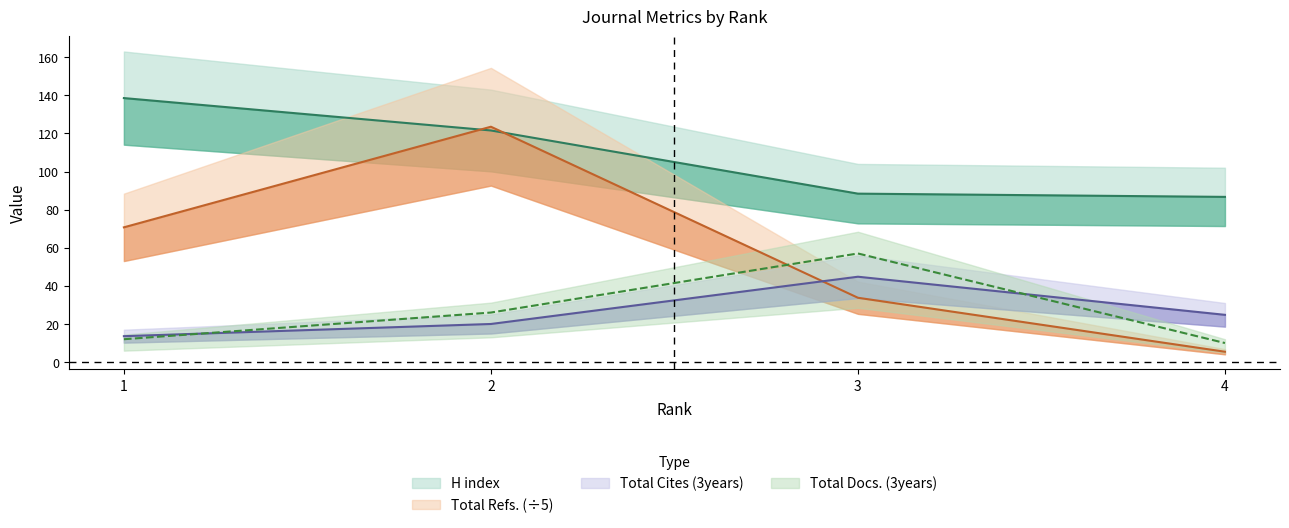

Which series changed the most between 2 and 3?

Total Refs.